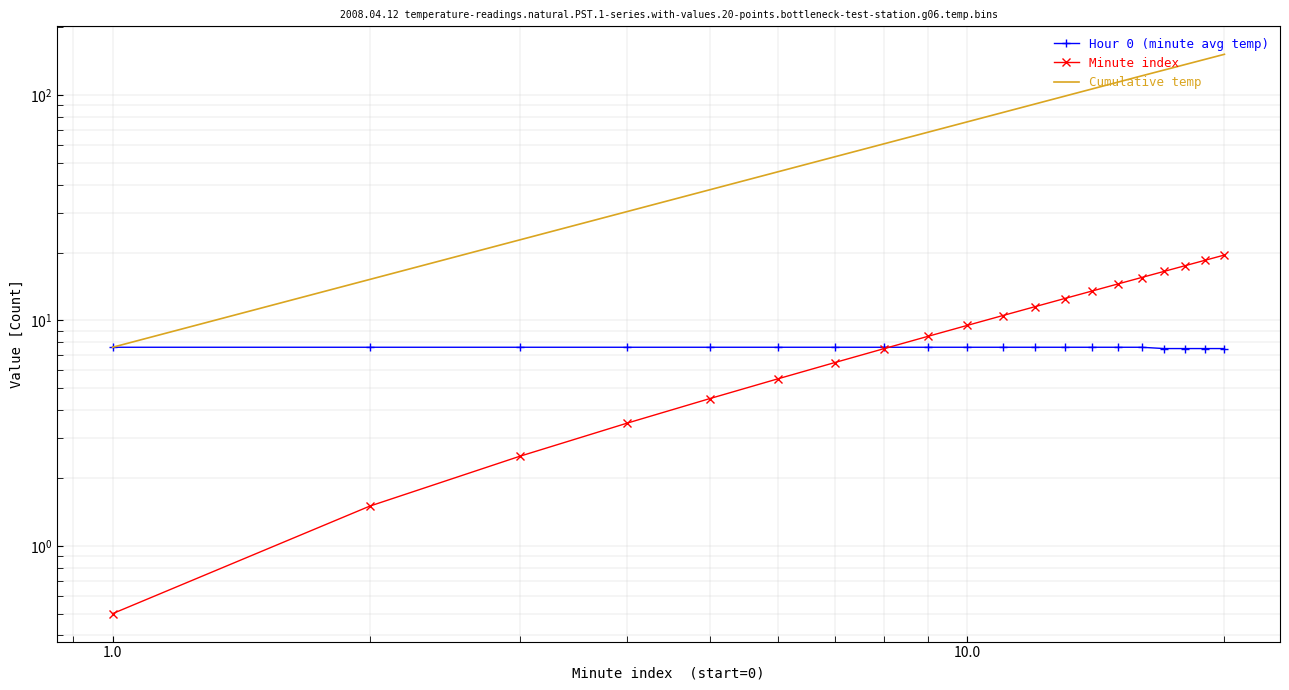

Is the value of Hour 0 (minute avg temp) at 10.0 greater than the value of Cumulative temp at 1.0?

No